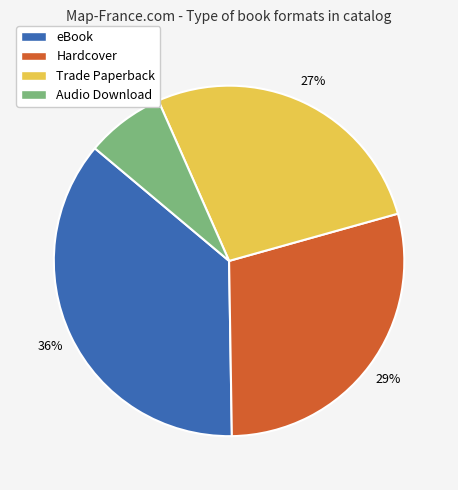

Is eBook the majority of the pie?

No